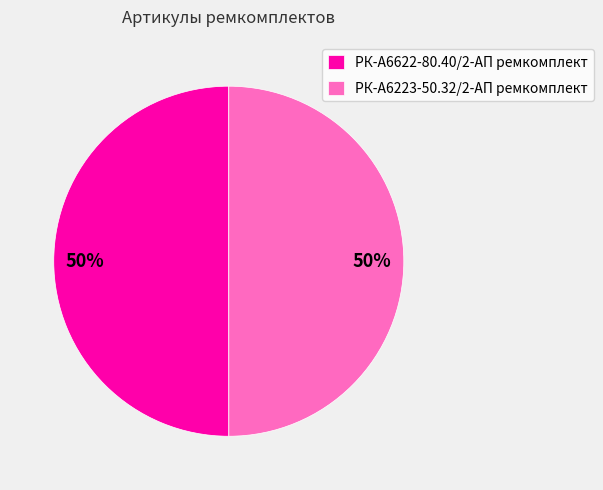

Is the sum of РК-А6622-80.40/2-АП ремкомплект and РК-А6223-50.32/2-АП ремкомплект greater than half?

Yes